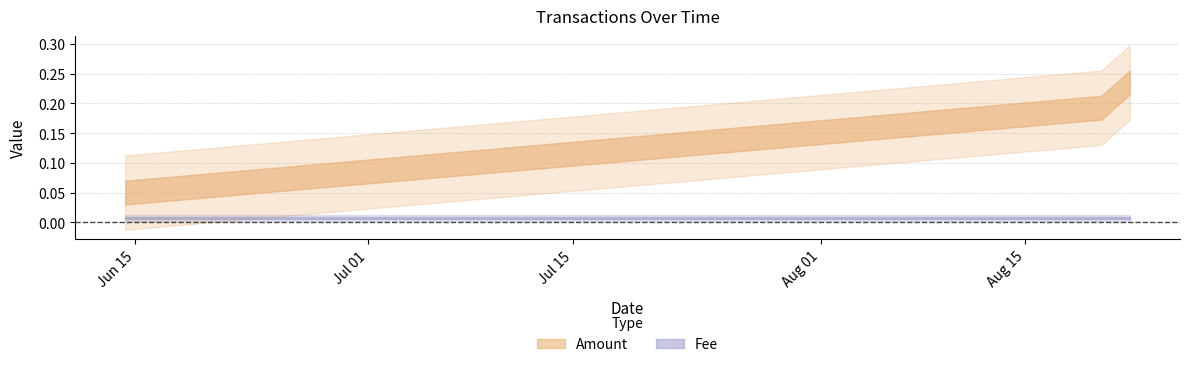

Which series has the largest total across all categories?

Amount